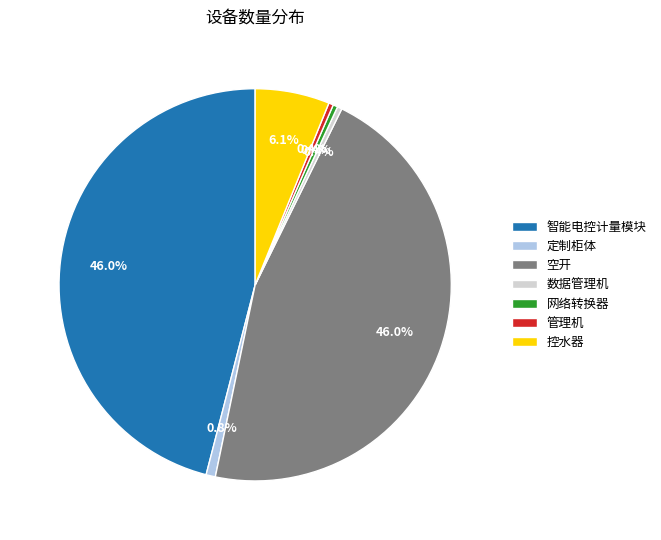

How much of the chart is everything except 数据管理机?

99.6%